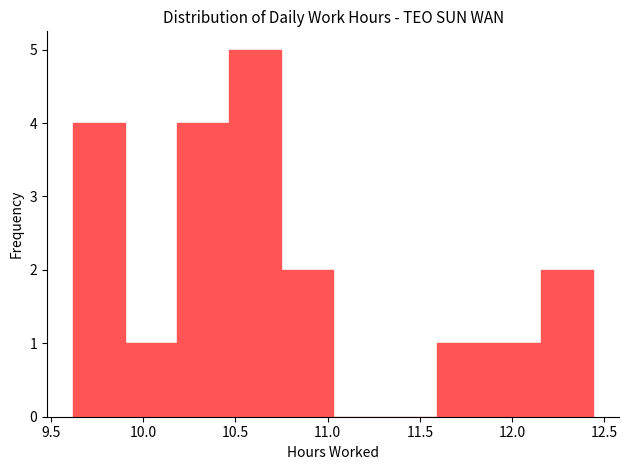

What is the height of the bar covering 9.60 to 9.90 on the x-axis? Neither the bar edges nor the heights are printed on the chart, so give them approximately, as read against the axes.

4